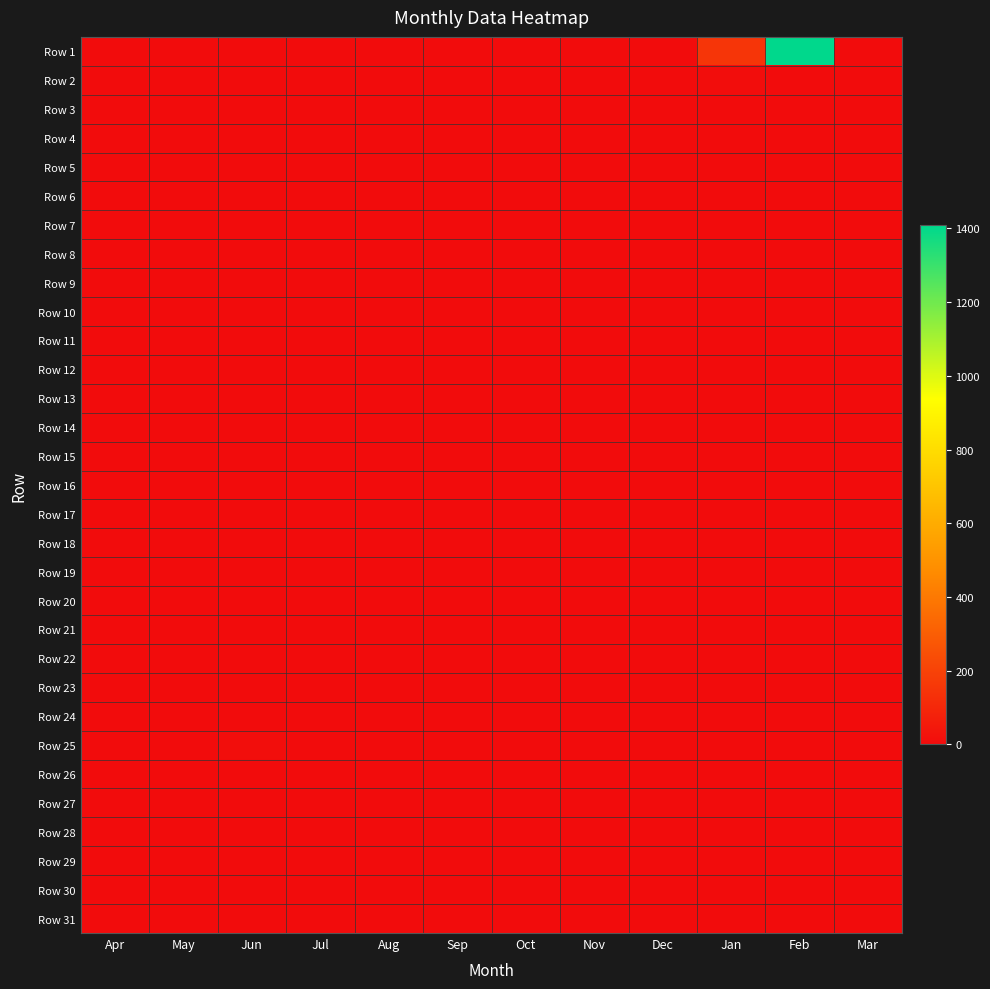

List the series in order of their peak value, lowest first.

Row 3, Row 4, Row 5, Row 6, Row 7, Row 8, Row 9, Row 10, Row 11, Row 12, Row 13, Row 14, Row 15, Row 16, Row 17, Row 18, Row 19, Row 20, Row 21, Row 22, Row 23, Row 24, Row 26, Row 27, Row 28, Row 29, Row 30, Row 31, Row 2, Row 25, Row 1